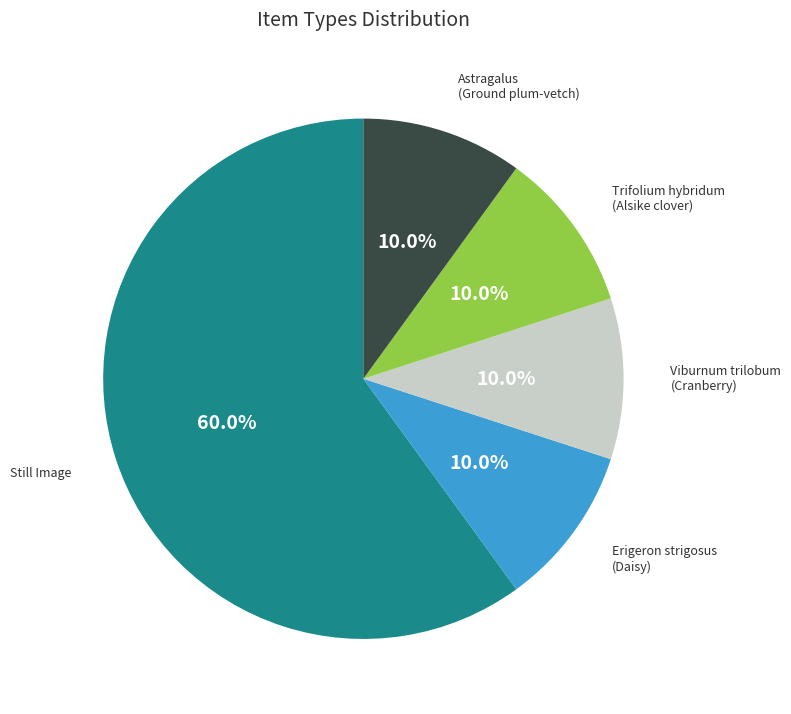

What is the largest slice in the pie chart?

Still Image